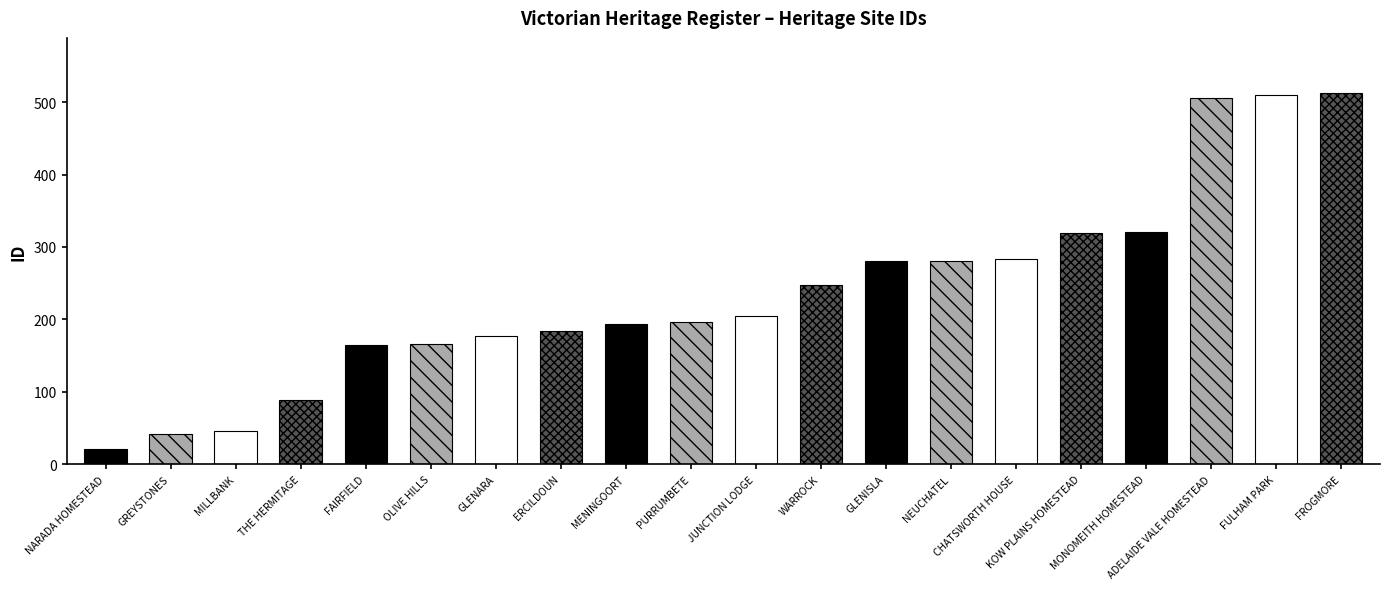

List the labels in order of value, smallest first.

NARADA HOMESTEAD, GREYSTONES, MILLBANK, THE HERMITAGE, FAIRFIELD, OLIVE HILLS, GLENARA, ERCILDOUN, MENINGOORT, PURRUMBETE, JUNCTION LODGE, WARROCK, GLENISLA, NEUCHATEL, CHATSWORTH HOUSE, KOW PLAINS HOMESTEAD, MONOMEITH HOMESTEAD, ADELAIDE VALE HOMESTEAD, FULHAM PARK, FROGMORE